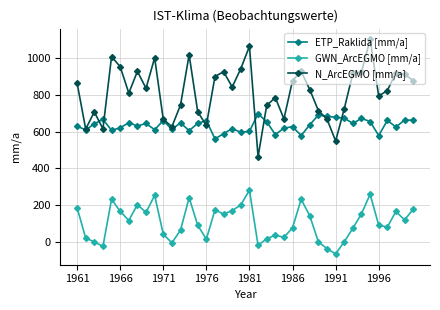

What is the lowest value of the N_ArcEGMO [mm/a] series?

463.4